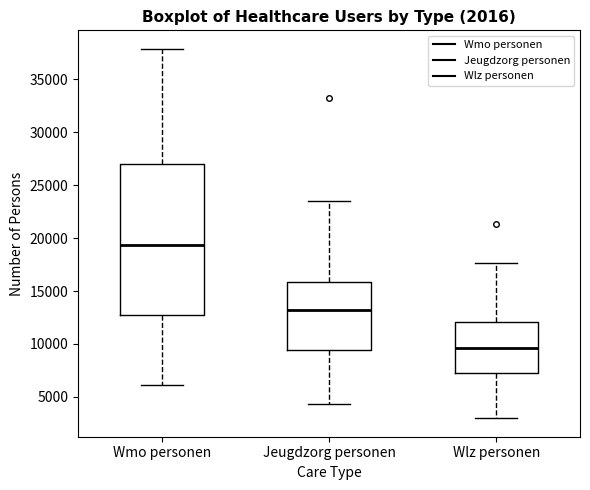

Which box is the tallest, from its lower edge to its upper edge?

Wmo personen